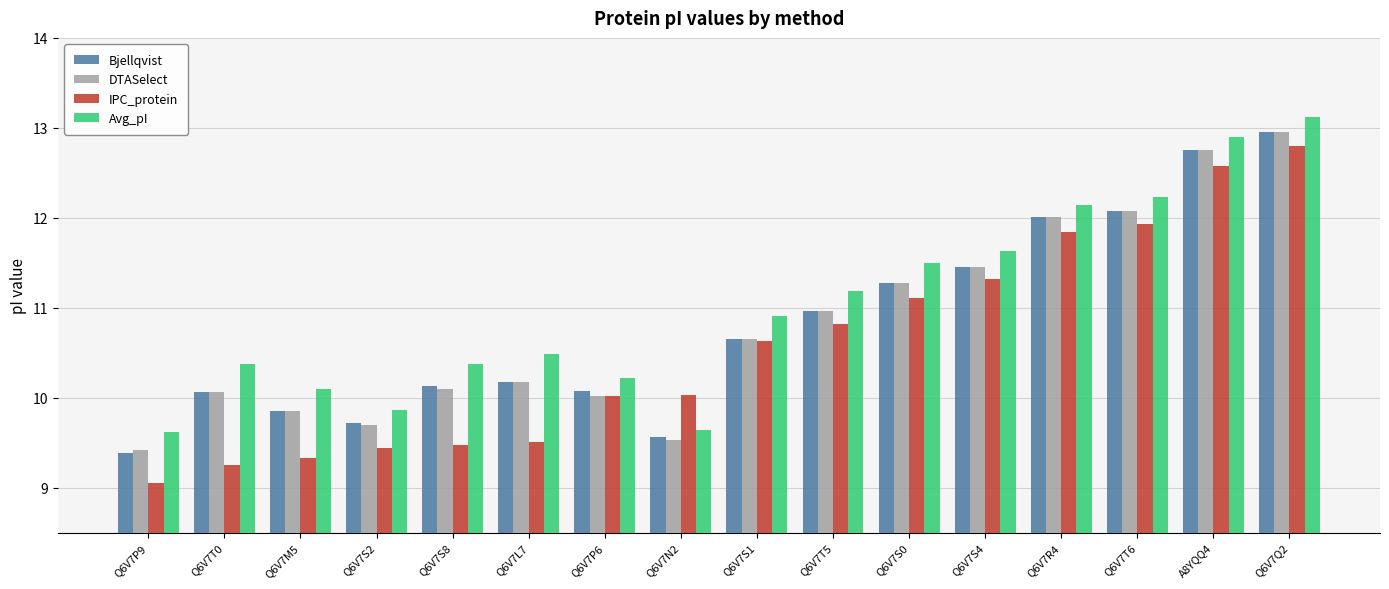

What is the label of the 6th bar from the left?

Q6V7L7